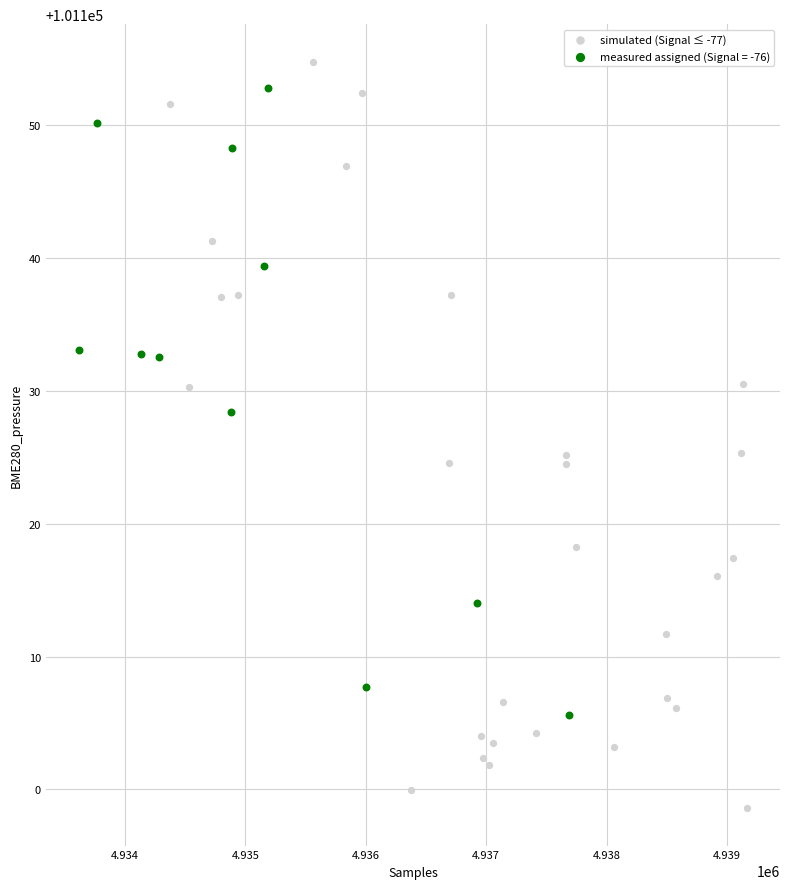

Which series has the largest Y range (max minus min)?

simulated (Signal ≤ -77)